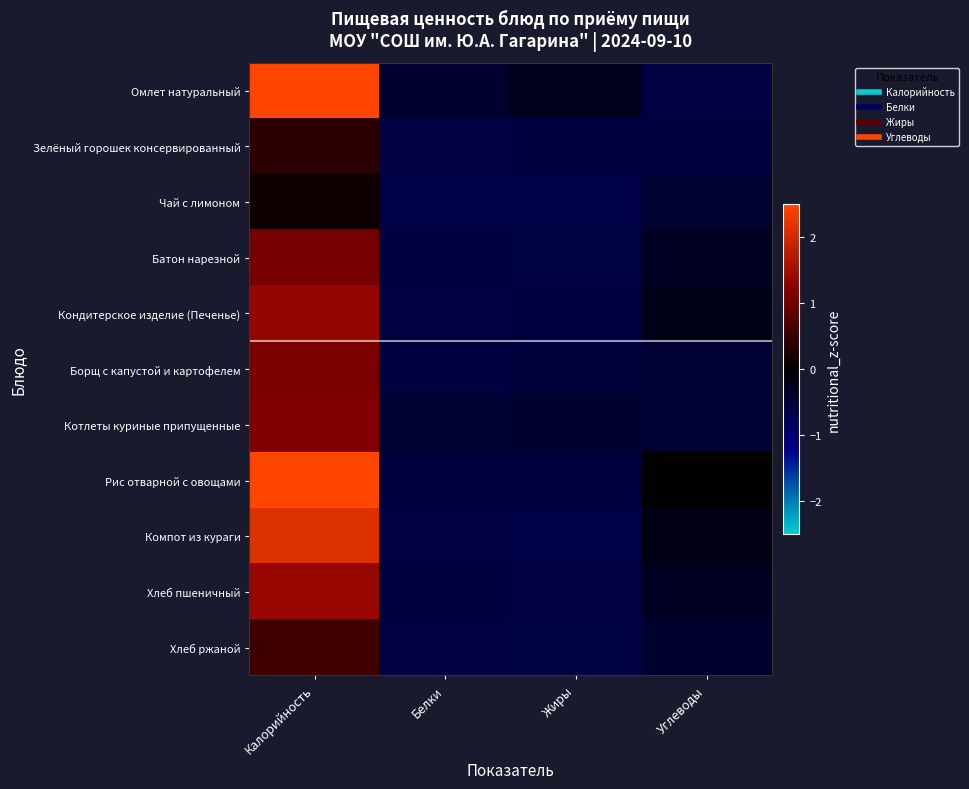

Reading right to left, what are all the values shown in this chart?

Омлет натуральный: Углеводы=-0.6	Жиры=-0.3	Белки=-0.4	Калорийность=3.7
Зелёный горошек консервированный: Углеводы=-0.6	Жиры=-0.6	Белки=-0.6	Калорийность=0.4
Чай с лимоном: Углеводы=-0.4	Жиры=-0.6	Белки=-0.6	Калорийность=0.1
Батон нарезной: Углеводы=-0.3	Жиры=-0.6	Белки=-0.6	Калорийность=1.1
Кондитерское изделие (Печенье): Углеводы=-0.2	Жиры=-0.6	Белки=-0.6	Калорийность=1.3
Борщ с капустой и картофелем: Углеводы=-0.5	Жиры=-0.5	Белки=-0.6	Калорийность=1.1
Котлеты куриные припущенные: Углеводы=-0.5	Жиры=-0.4	Белки=-0.4	Калорийность=1.2
Рис отварной с овощами: Углеводы=0.0	Жиры=-0.5	Белки=-0.6	Калорийность=3.0
Компот из кураги: Углеводы=-0.2	Жиры=-0.6	Белки=-0.6	Калорийность=2.1
Хлеб пшеничный: Углеводы=-0.3	Жиры=-0.6	Белки=-0.6	Калорийность=1.4
Хлеб ржаной: Углеводы=-0.4	Жиры=-0.6	Белки=-0.6	Калорийность=0.6